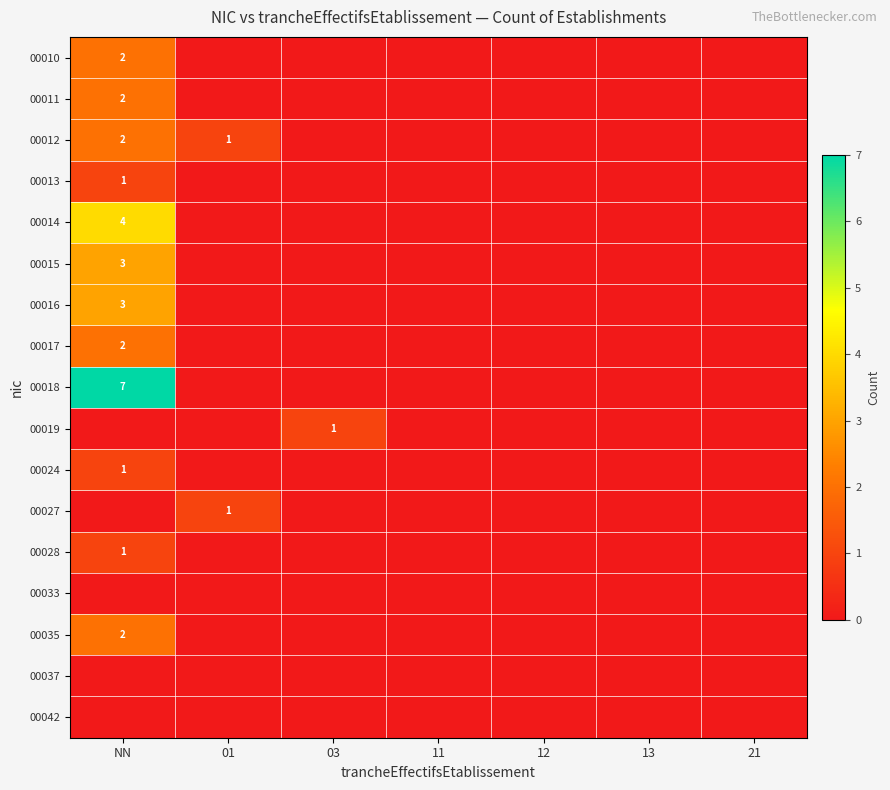

At how many categories does at least one series exceed 6?

1